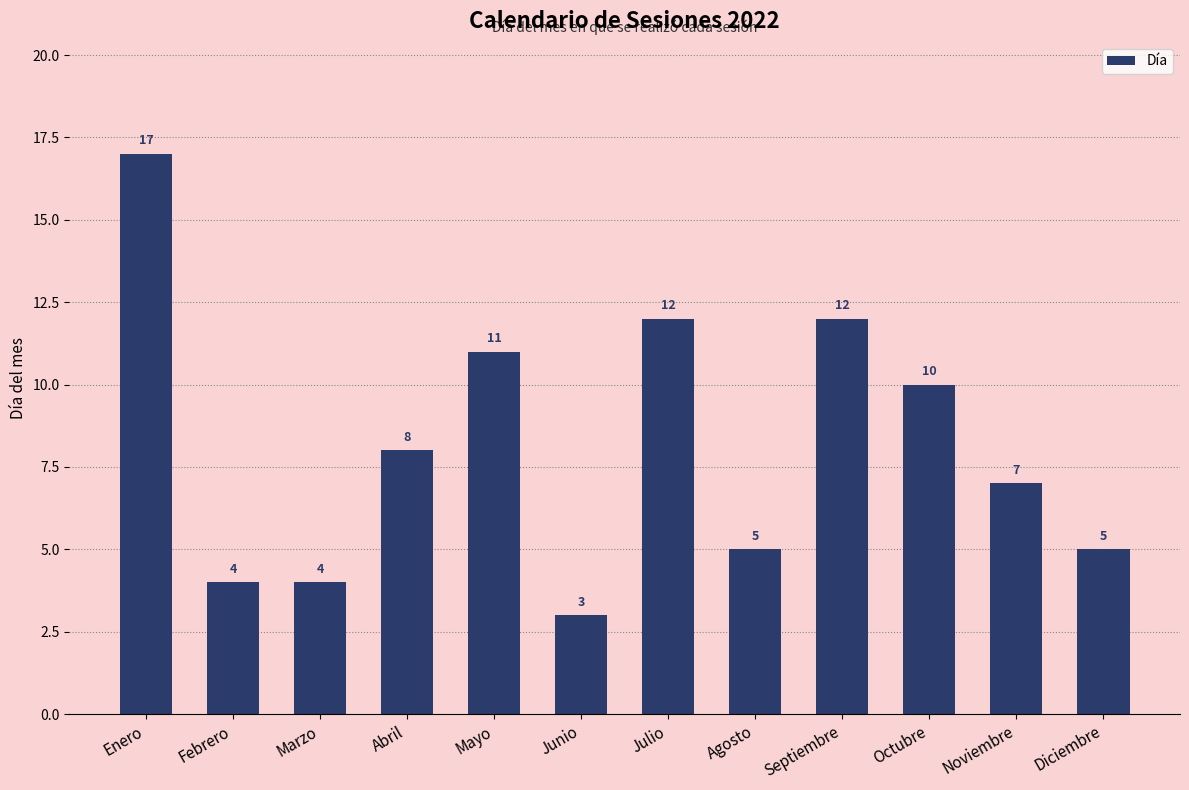

At which label does the data first exceed 8?

Enero